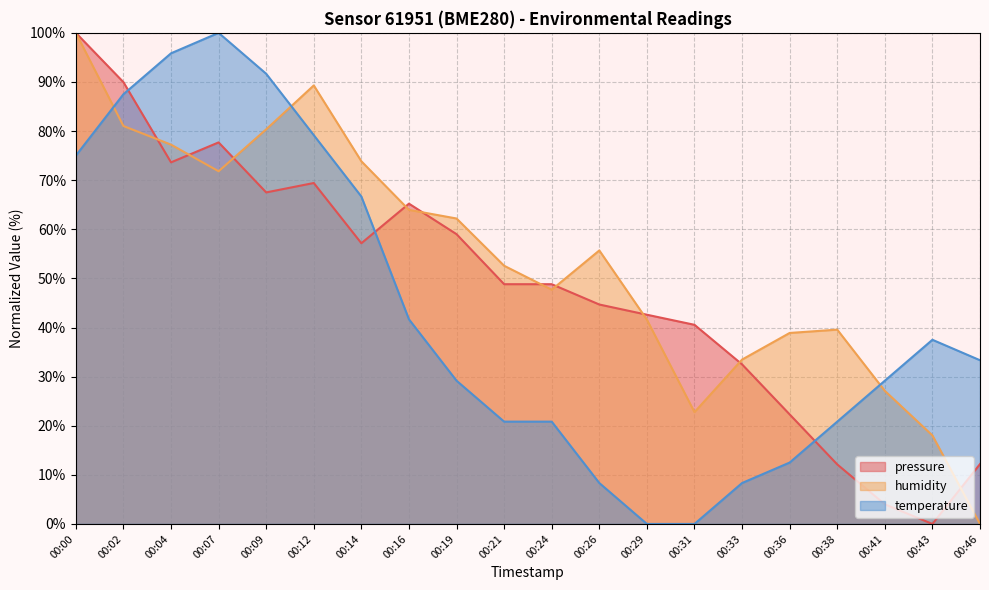

Count the number of data series in this chart.

3